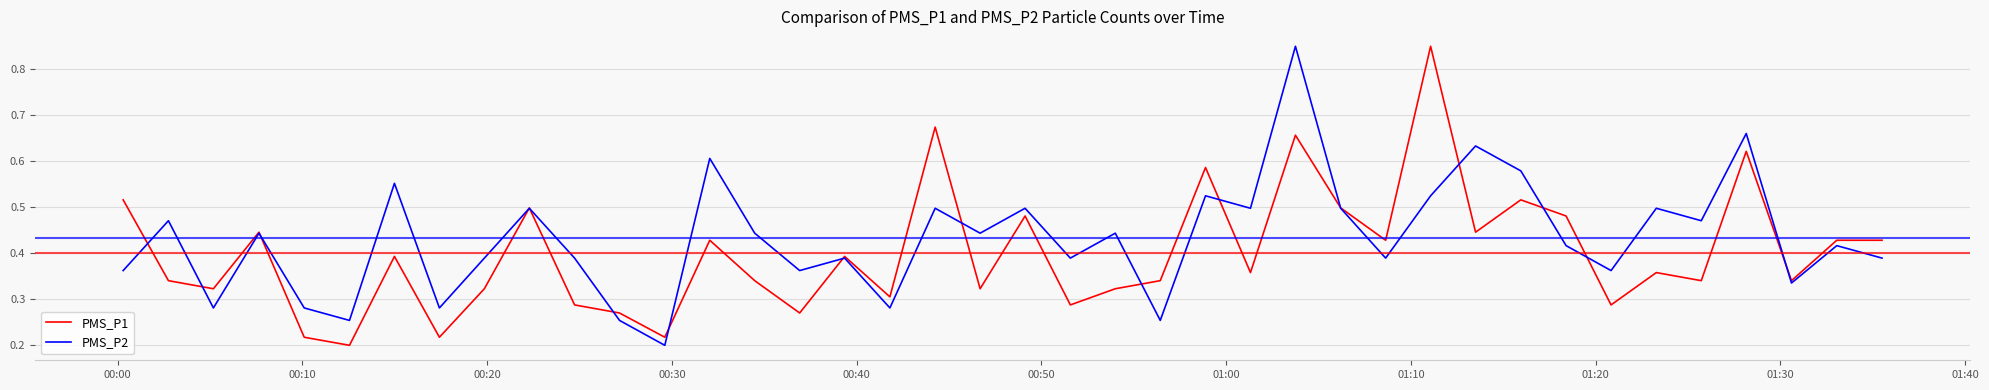

At how many categories does at least one series exceed 0?

40